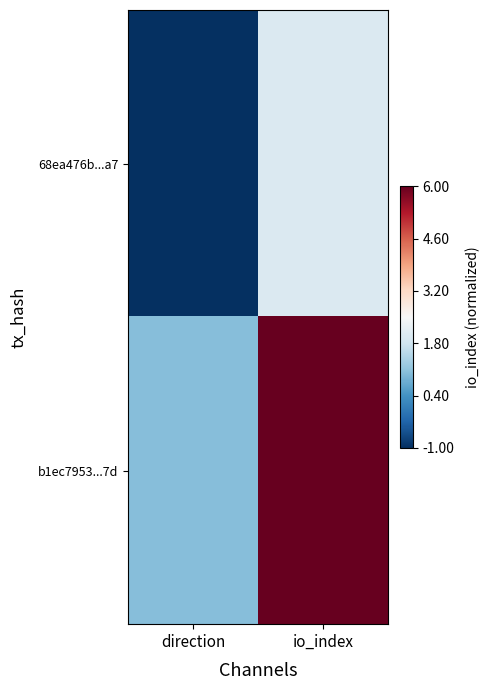

Rank the series by their maximum value, from highest to lowest.

b1ec7953...7d, 68ea476b...a7